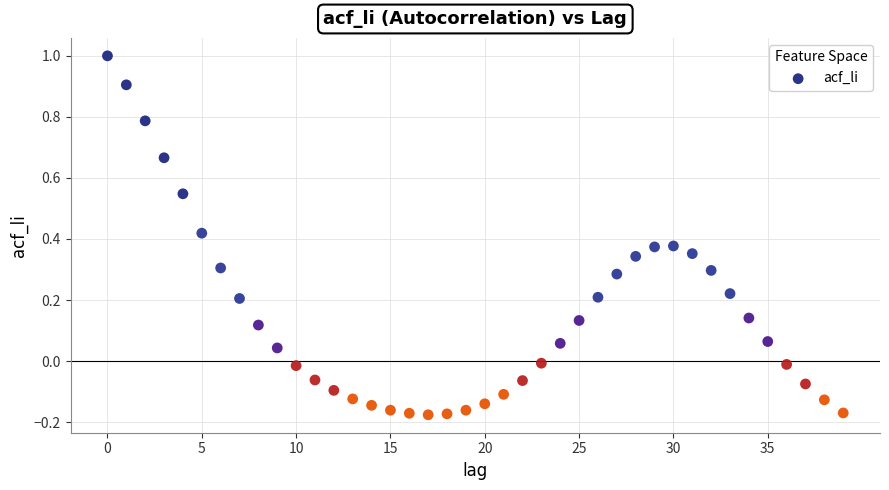

What is the range of Y values (max minus min)?

1.2